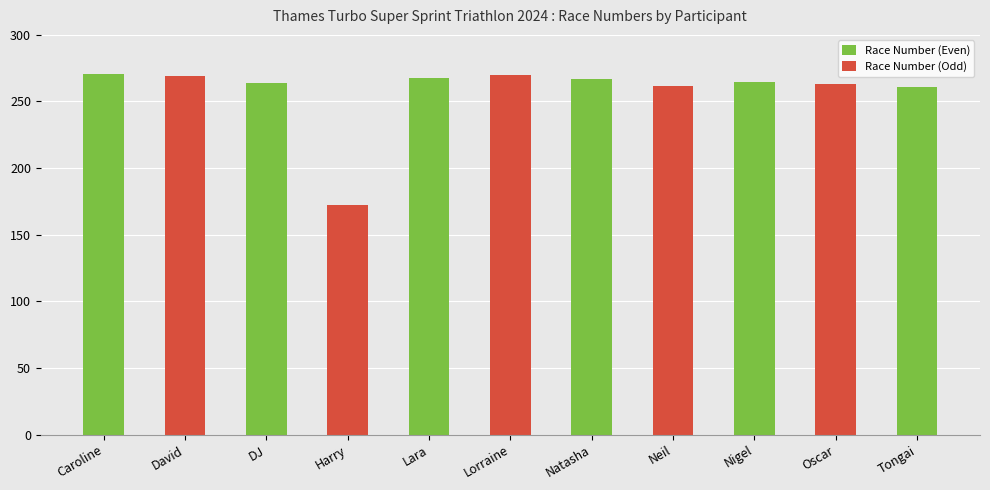

True or false: the data shows 151 at DJ.

False